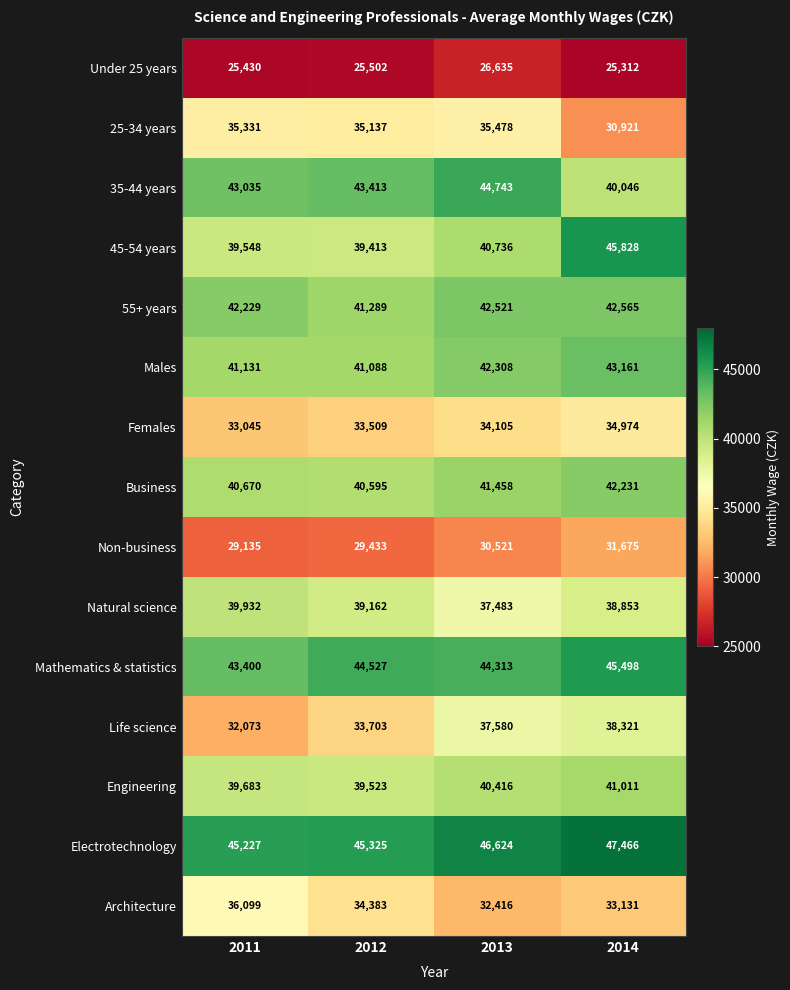

What is the minimum value shown in the chart?

25312